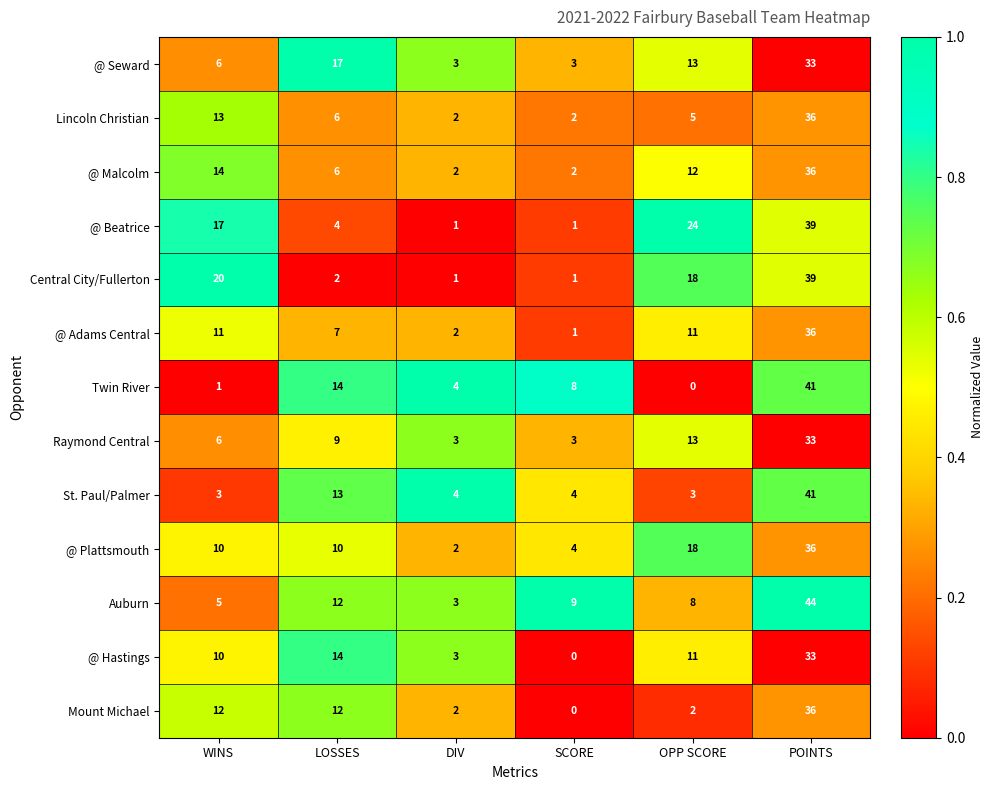

Where is @ Malcolm nearest to the value 19?

WINS